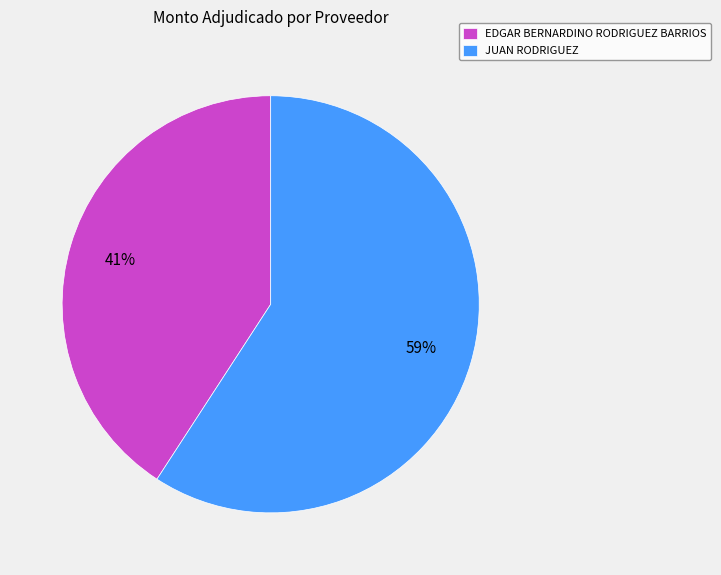

To the nearest percent, what is the difference between the JUAN RODRIGUEZ and EDGAR BERNARDINO RODRIGUEZ BARRIOS slice percentages?

18%